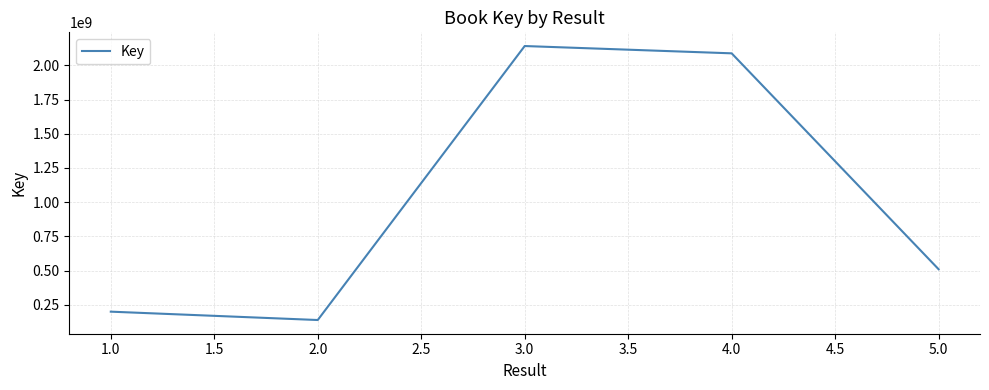

Is it true that the value at 5.0 is 510117673?

True